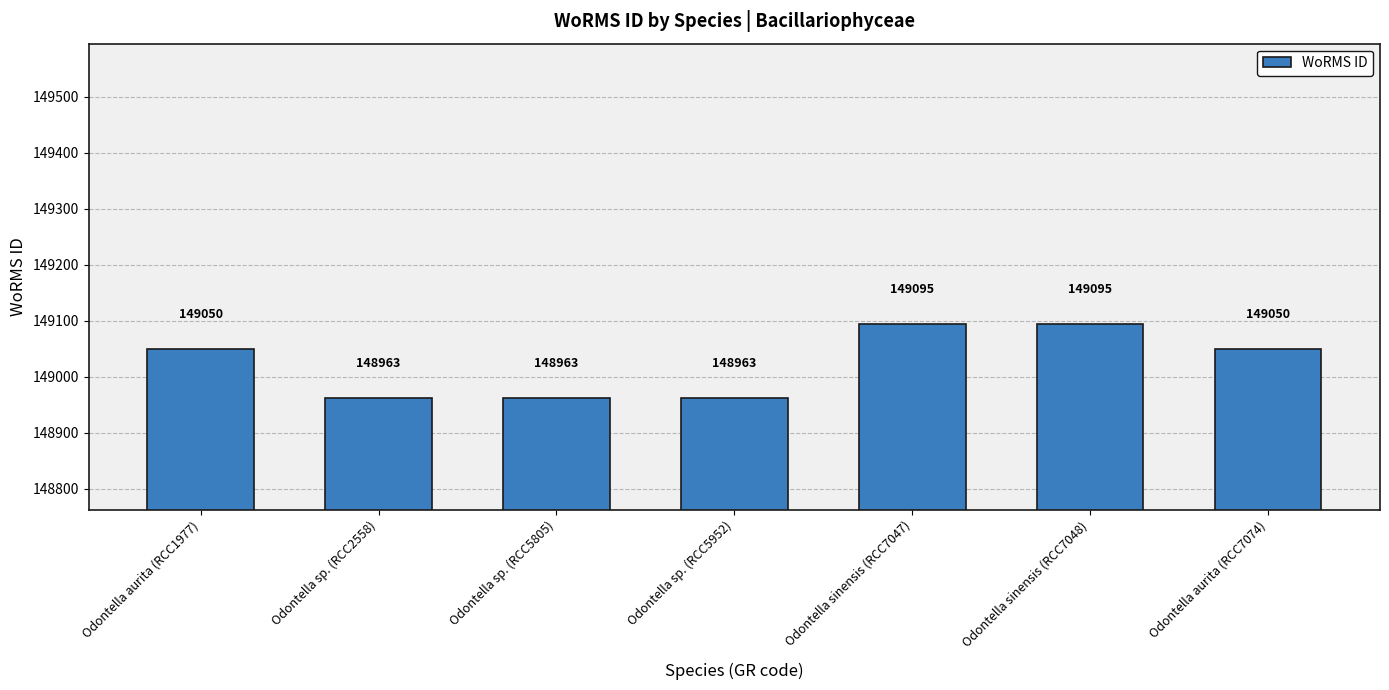

The chart shows a value of 210253 at Odontella sinensis (RCC7048). True or false?

False